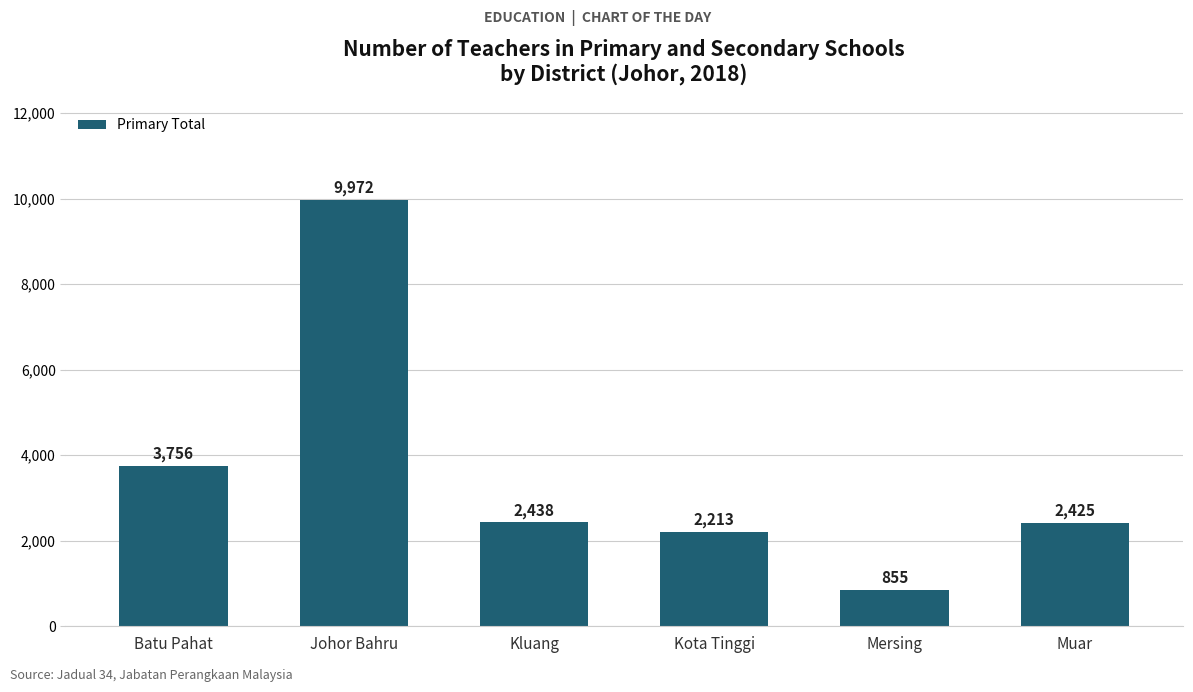

Rank the categories by value from highest to lowest.

Johor Bahru, Batu Pahat, Kluang, Muar, Kota Tinggi, Mersing